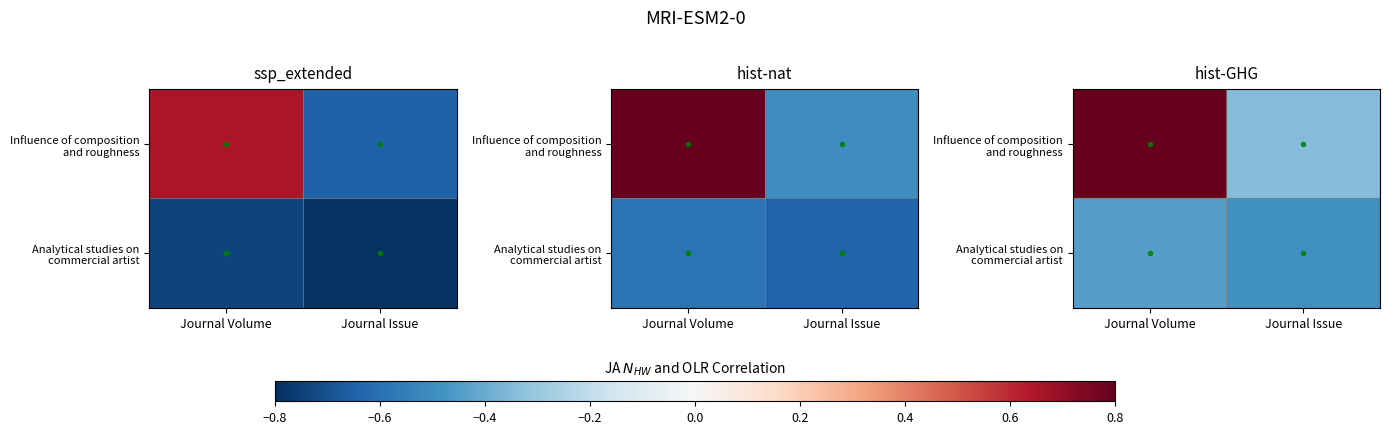

What is the total value across all series at Journal Volume?

0.4